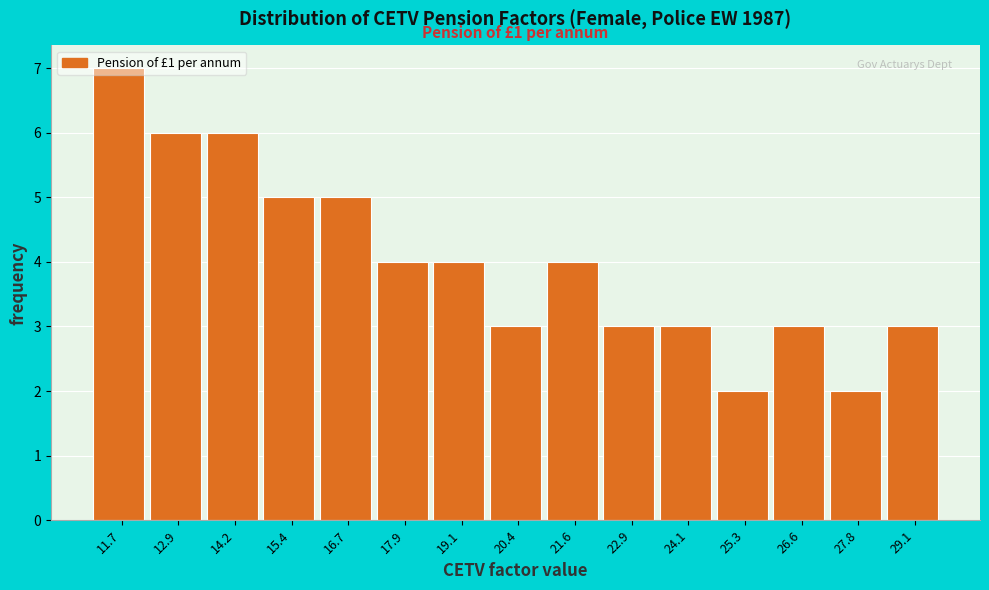

What is the label of the 7th bar from the right?

21.6